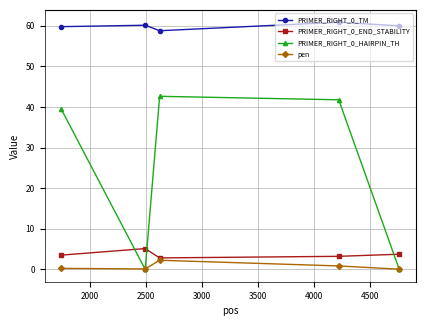

True or false: PRIMER_RIGHT_0_TM and pen intersect in this chart.

False